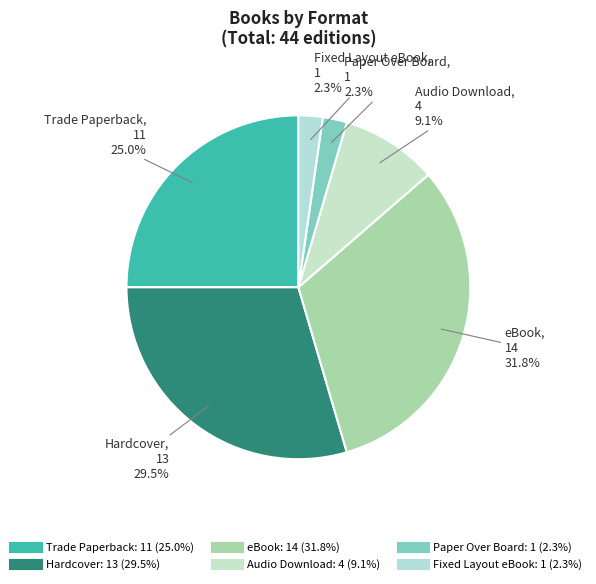

Which category has the biggest portion of the pie?

eBook